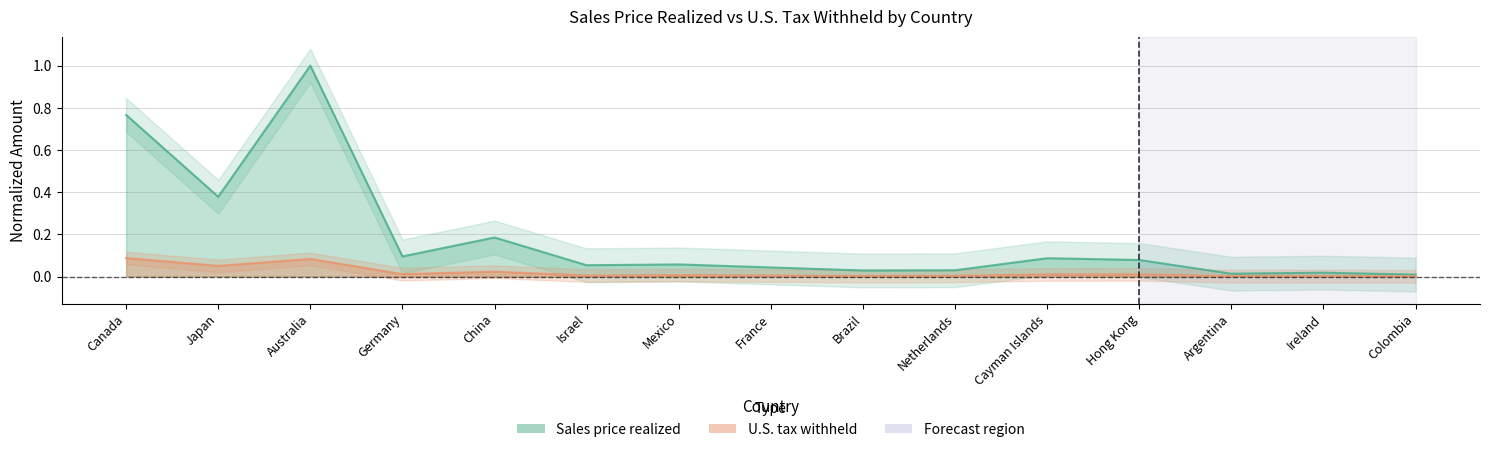

Reading right to left, list all the values displayed in this chart.

Sales price realized: Colombia=0.0	Ireland=0.0	Argentina=0.0	Hong Kong=0.1	Cayman Islands=0.1	Netherlands=0.0	Brazil=0.0	France=0.0	Mexico=0.1	Israel=0.1	China=0.2	Germany=0.1	Australia=1.0	Japan=0.4	Canada=0.8
U.S. tax withheld: Colombia=0.0	Ireland=0.0	Argentina=0.0	Hong Kong=0.0	Cayman Islands=0.0	Netherlands=0.0	Brazil=0.0	France=0.0	Mexico=0.0	Israel=0.0	China=0.0	Germany=0.0	Australia=0.1	Japan=0.1	Canada=0.1